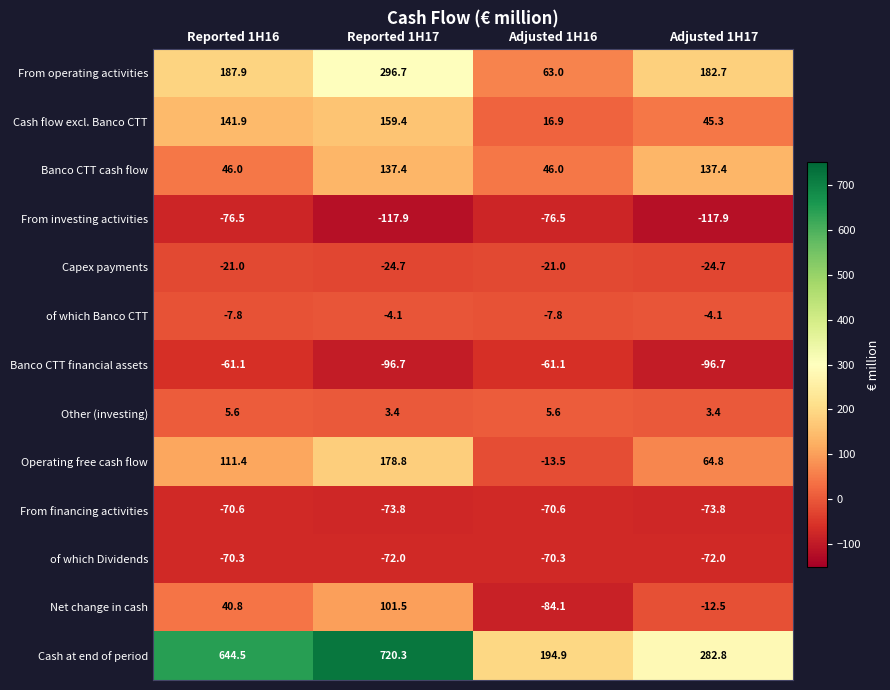

What is the highest value of the Cash at end of period series?

720.3